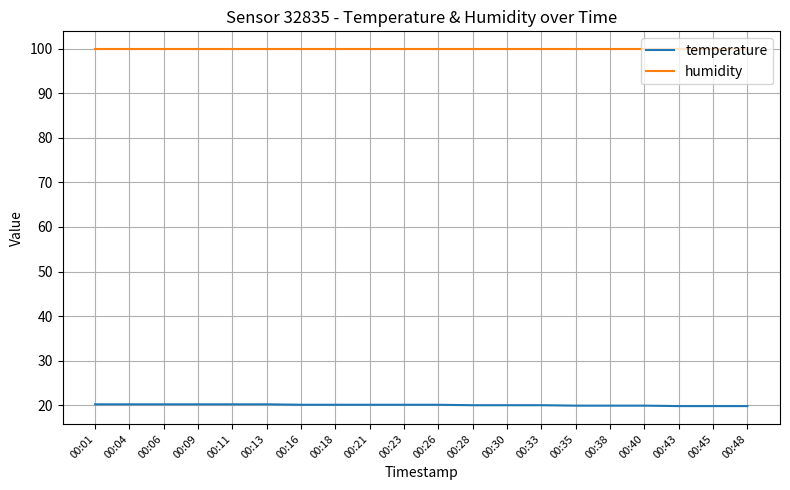

True or false: humidity and temperature cross at least once.

False